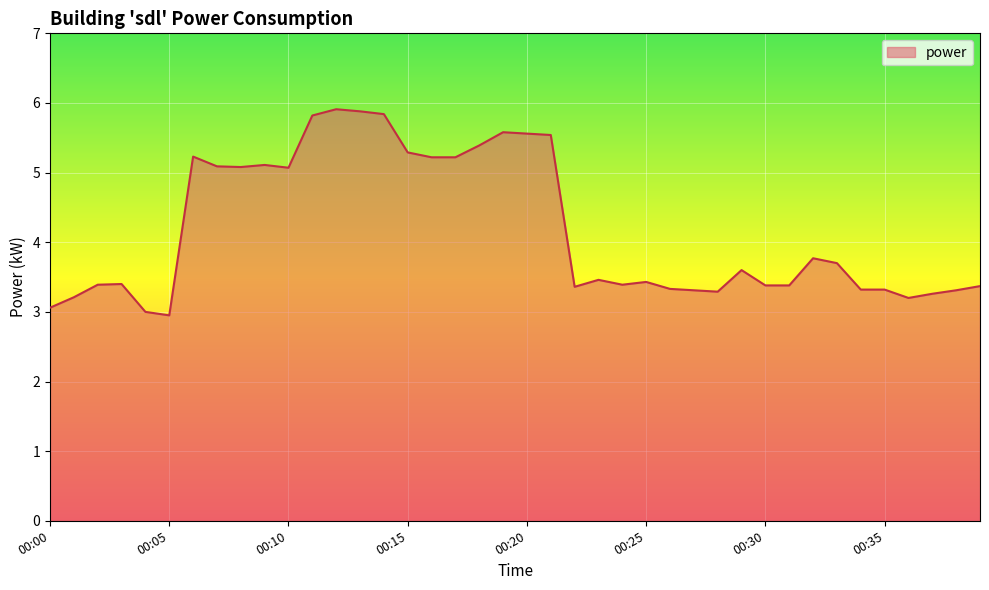

Does the chart display data point markers on the line(s)?

No